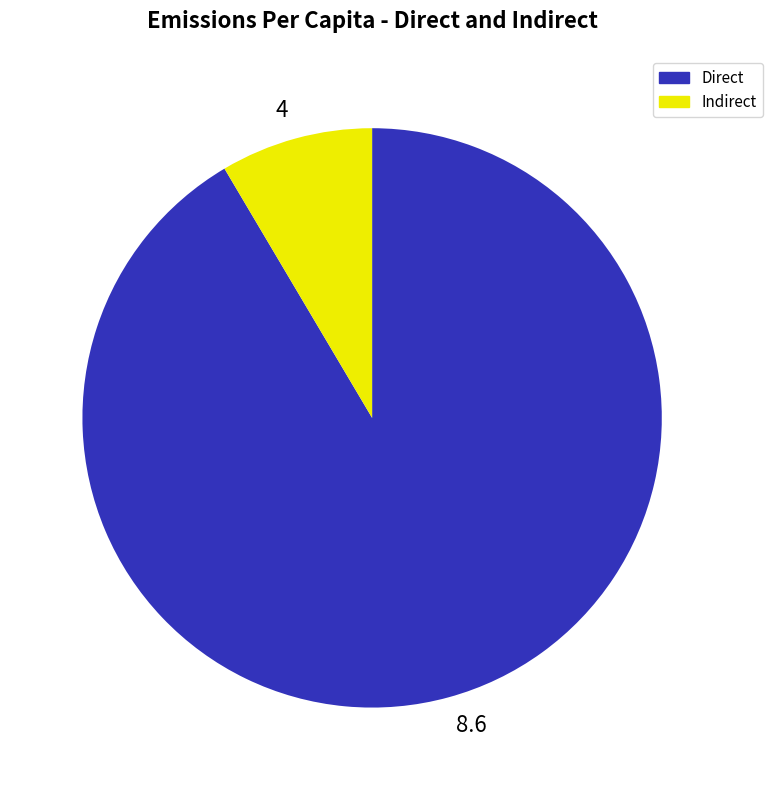

Count the number of slices in the pie.

2